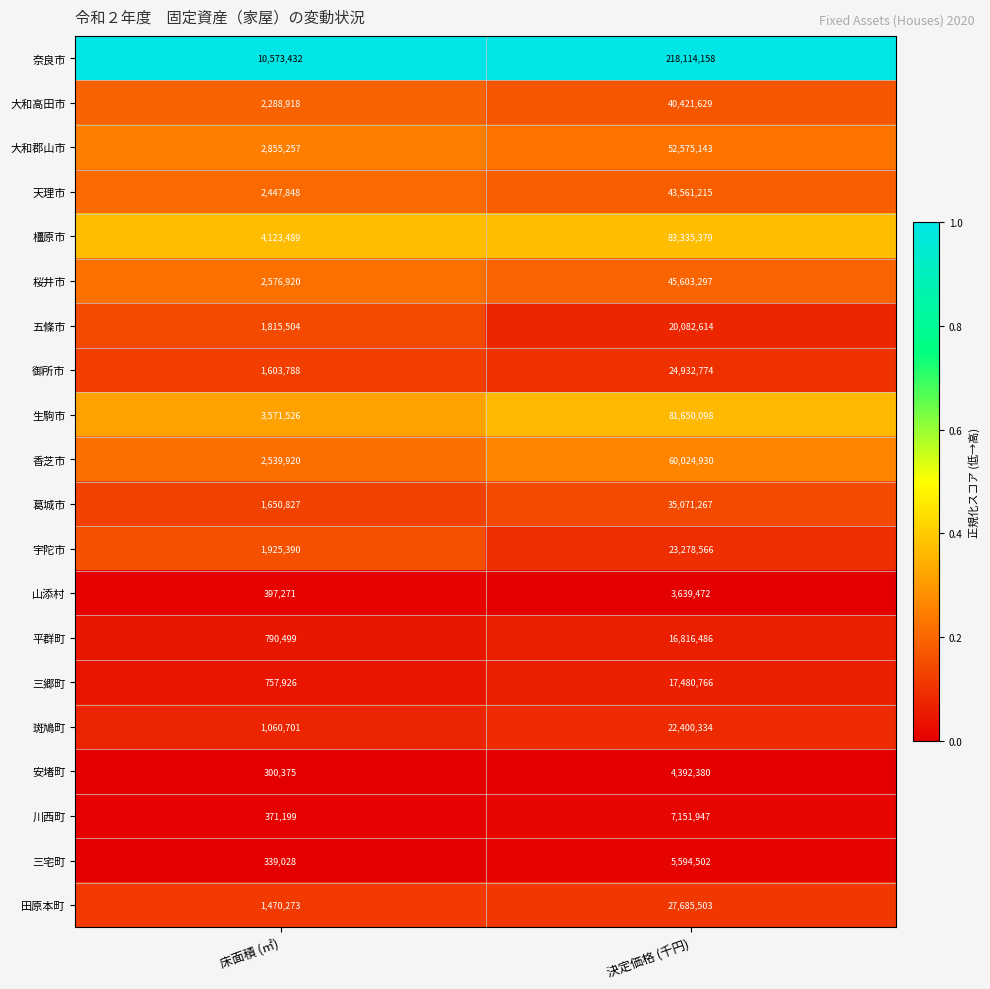

The 奈良市 series shows 288664679 at 決定価格 (千円). True or false?

False